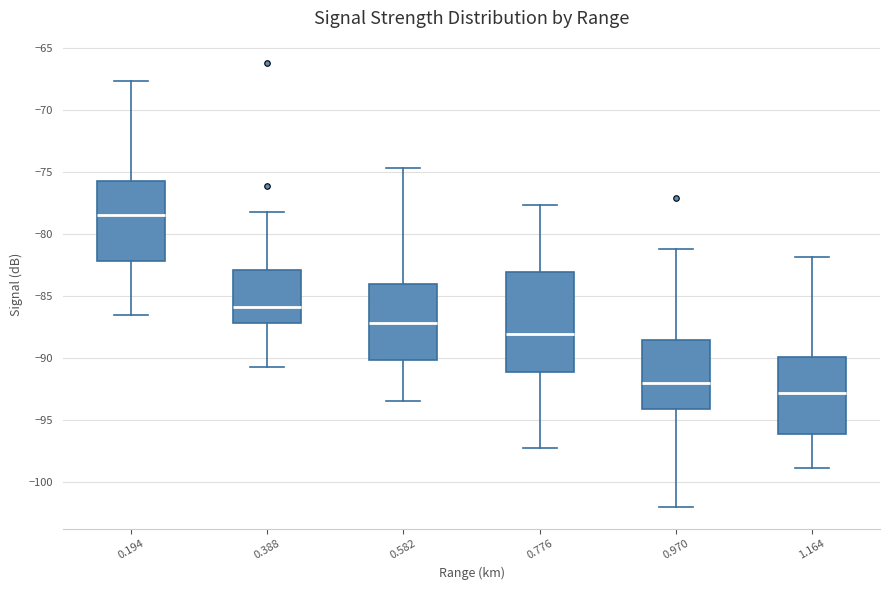

Which box has the highest median line?

0.194